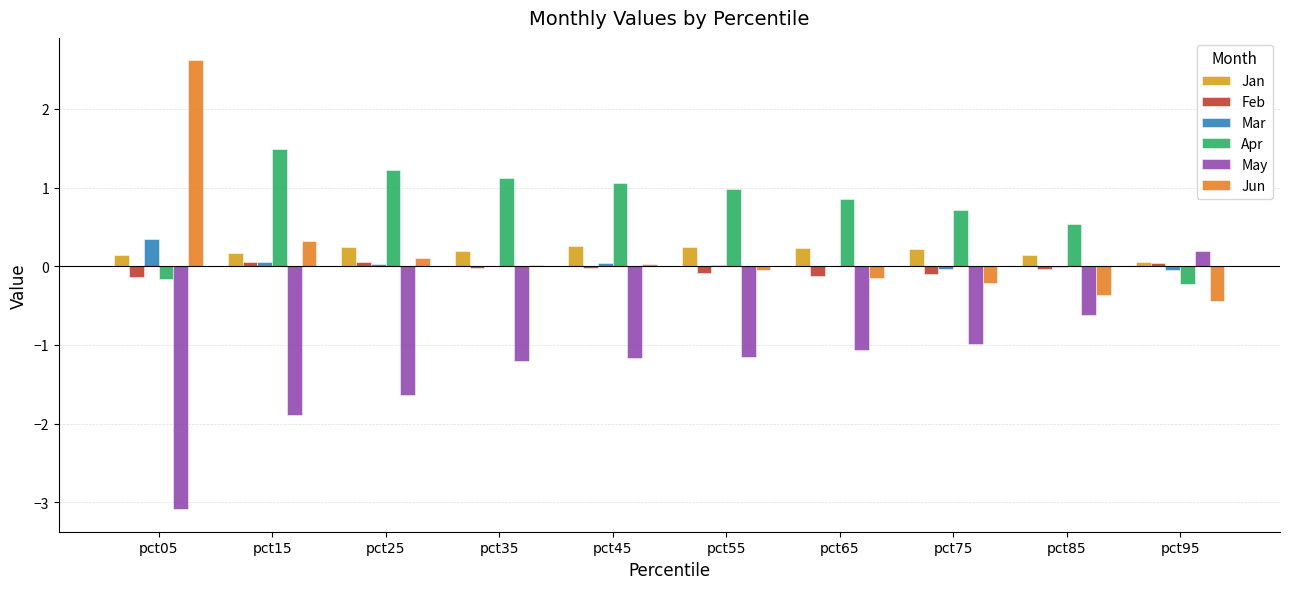

What is the highest value of the Mar series?

0.3